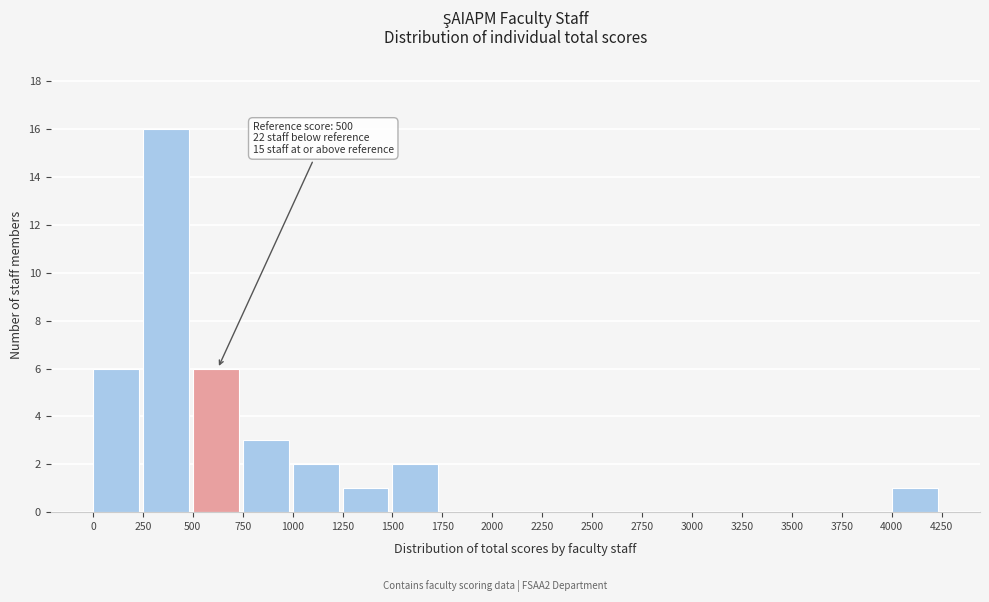

Which range on the x-axis has the tallest bar?

250 to 500